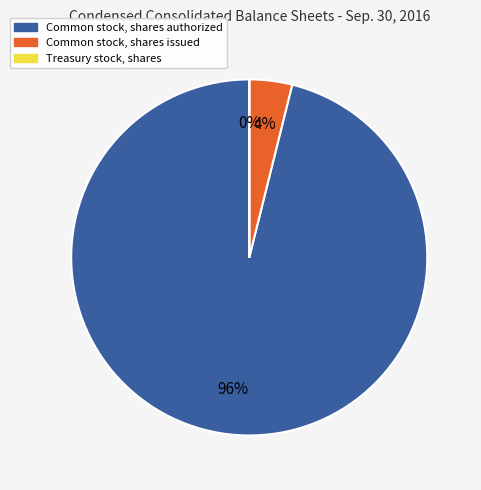

To the nearest percent, what is the difference between the largest and smallest slice percentages?

96%